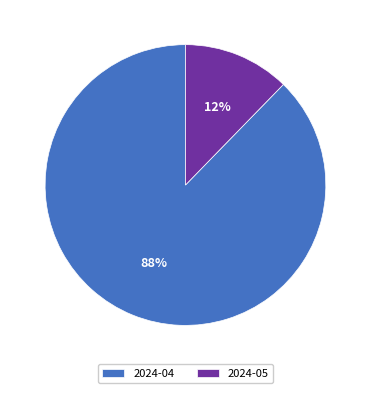

What percentage is the 2024-04 slice, to the nearest percent?

88%